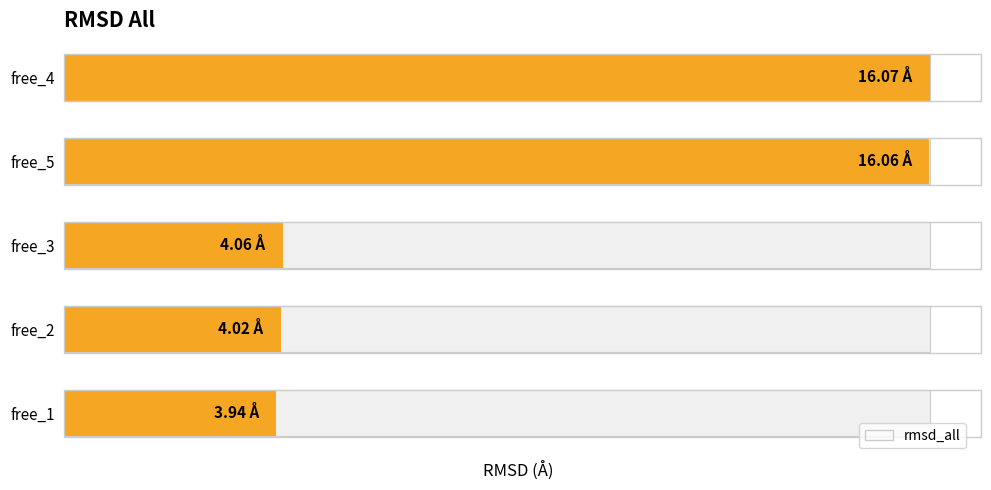

Which category has the highest value across all series?

free_4